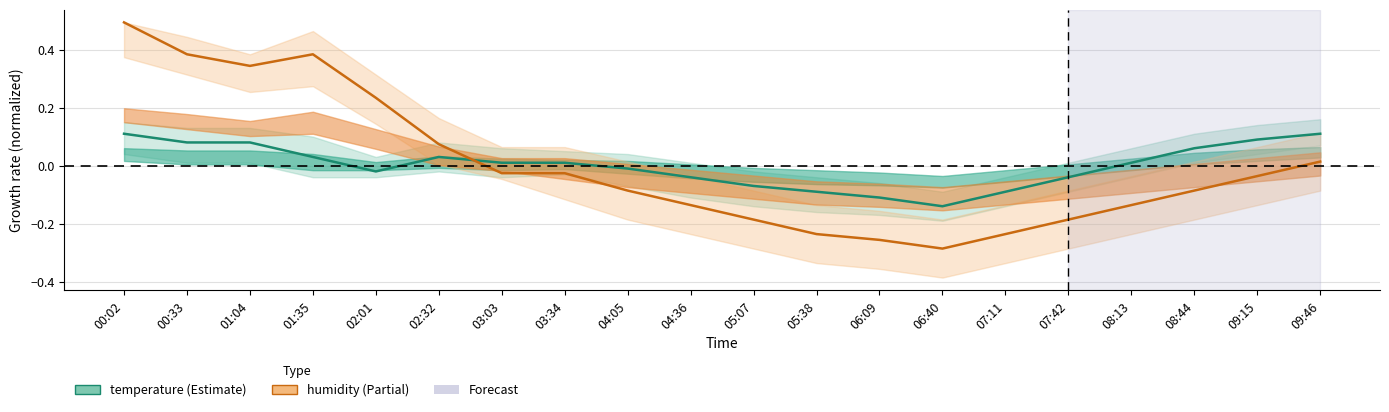

Rank the series by their average value, from lowest to highest.

temperature, humidity